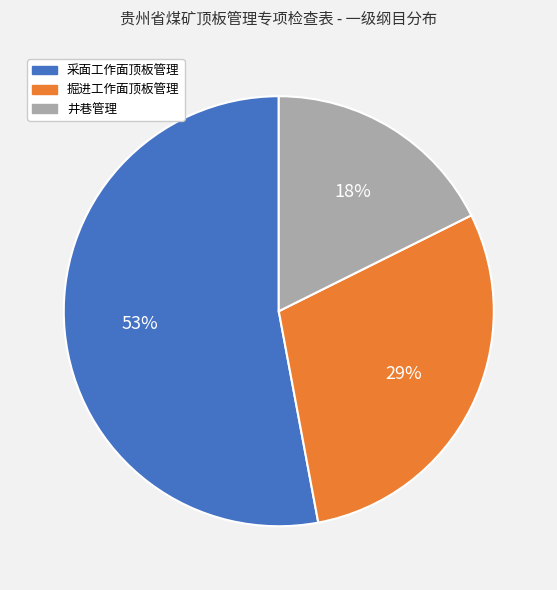

What is the smallest slice in the pie chart?

井巷管理